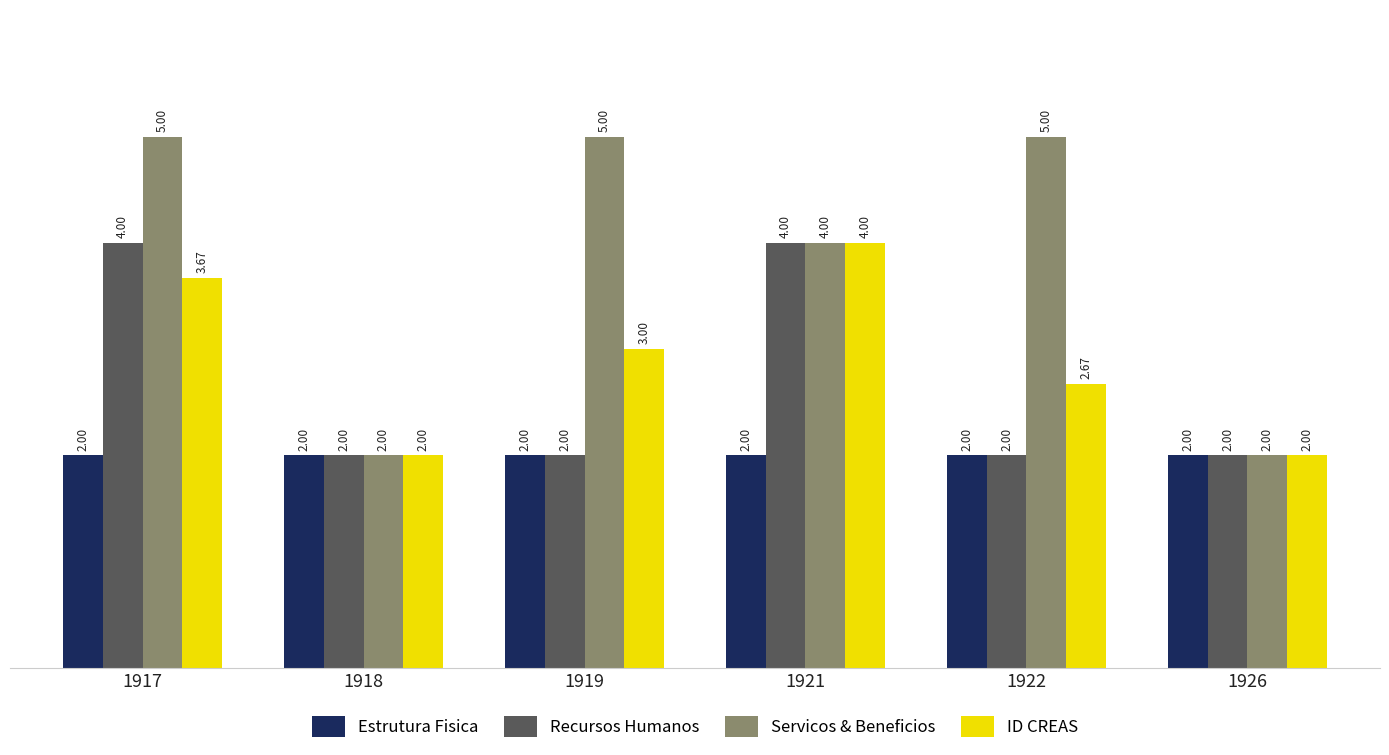

What is the value of the Estrutura Fisica bar at the 5th from the left?

2.0